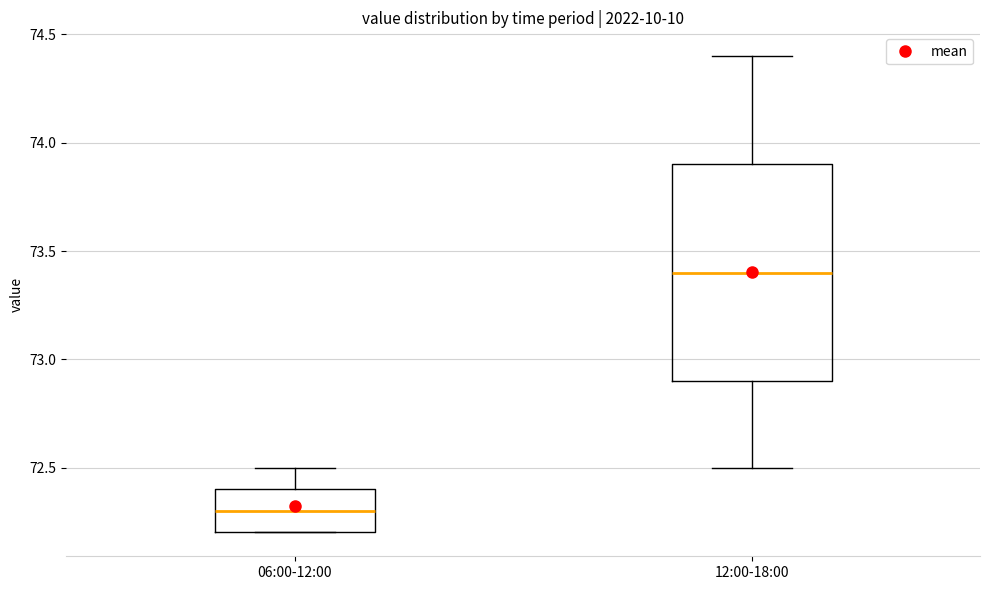

Comparing the boxes themselves (not the whiskers), which one is the tallest?

12:00-18:00